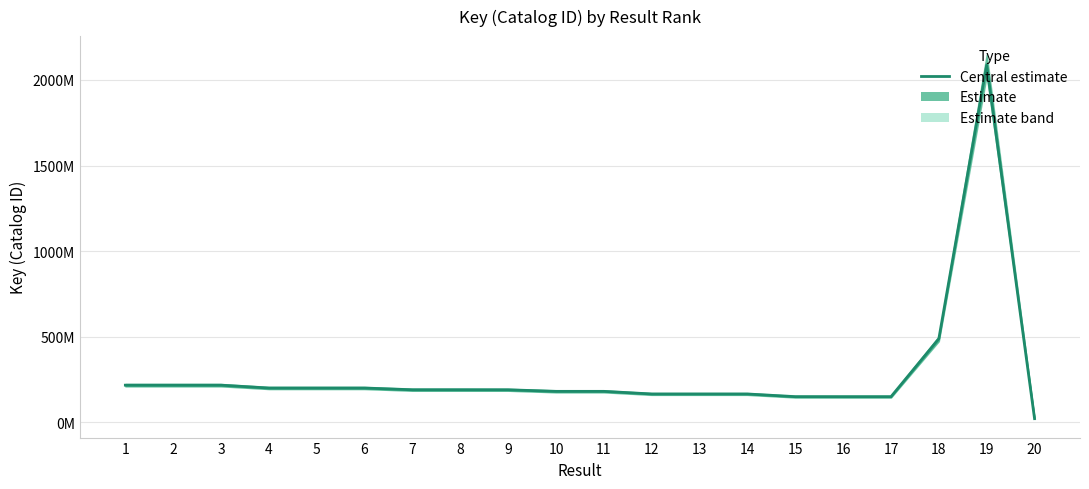

What is the approximate value at 6, to the nearest 100?

200729400